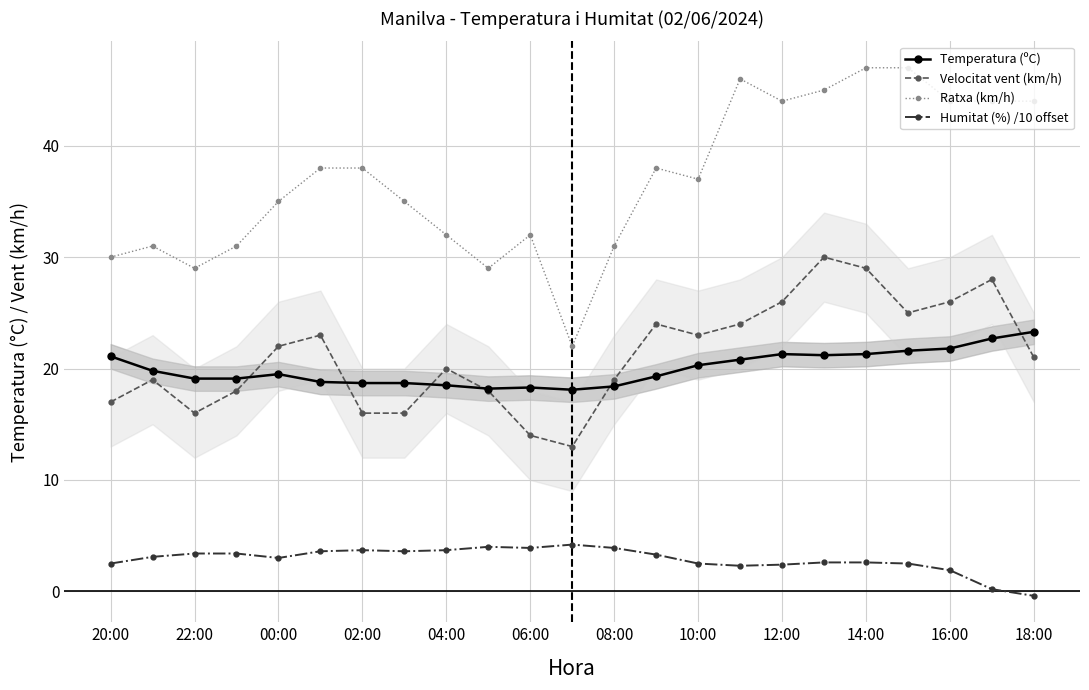

At how many categories does at least one series exceed 11?

23